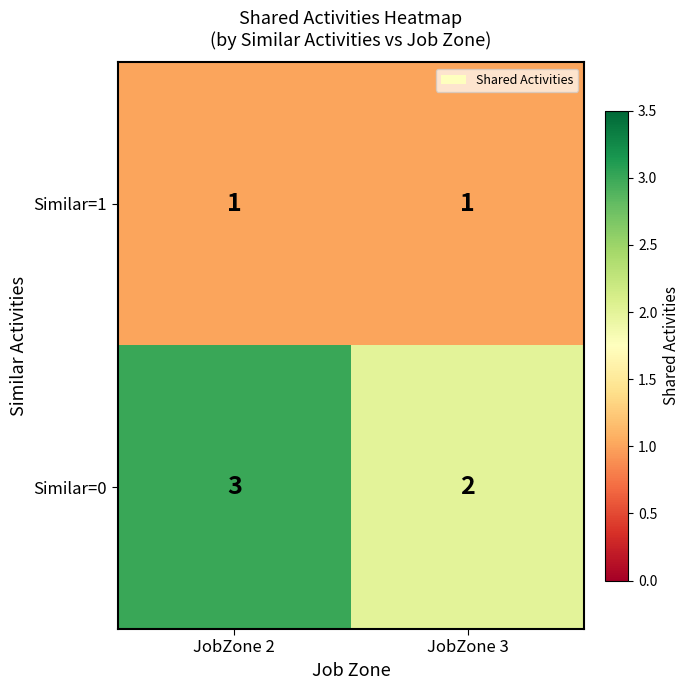

Which series changed the most between JobZone 2 and JobZone 3?

Similar=0